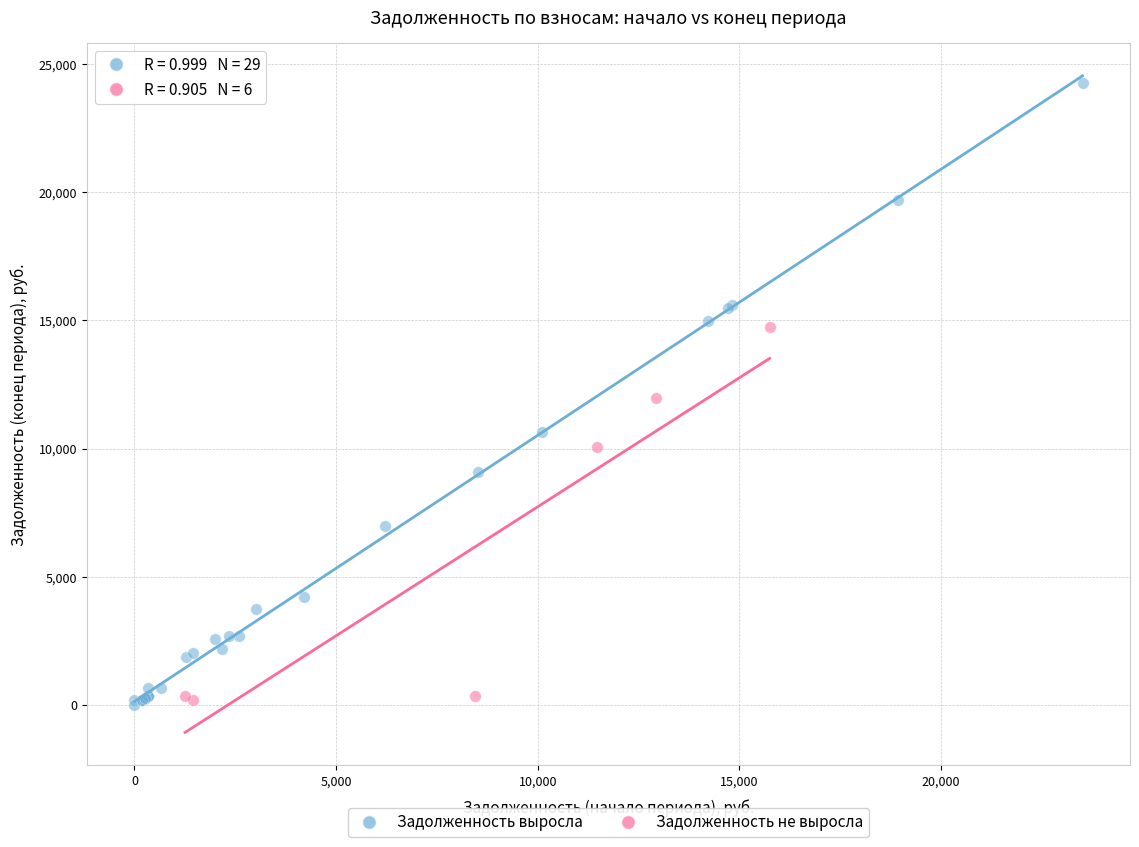

Which series has the largest Y range (max minus min)?

Задолженность выросла